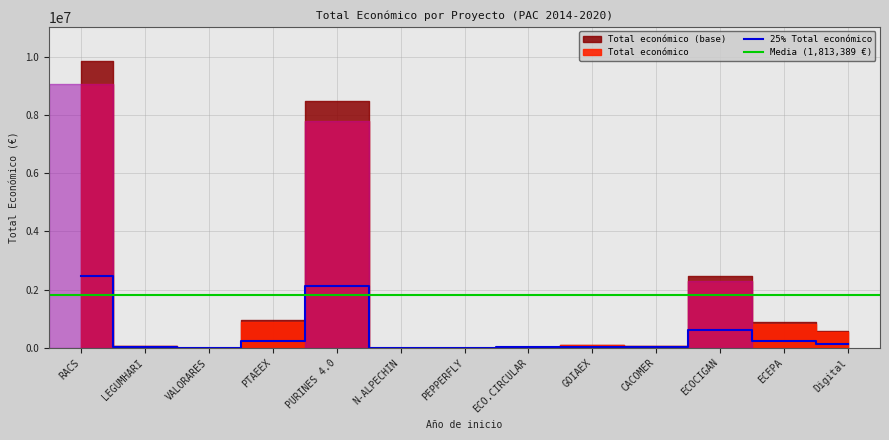

Is it true that 25% Total económico equals 2461983.0 at RACS?

True